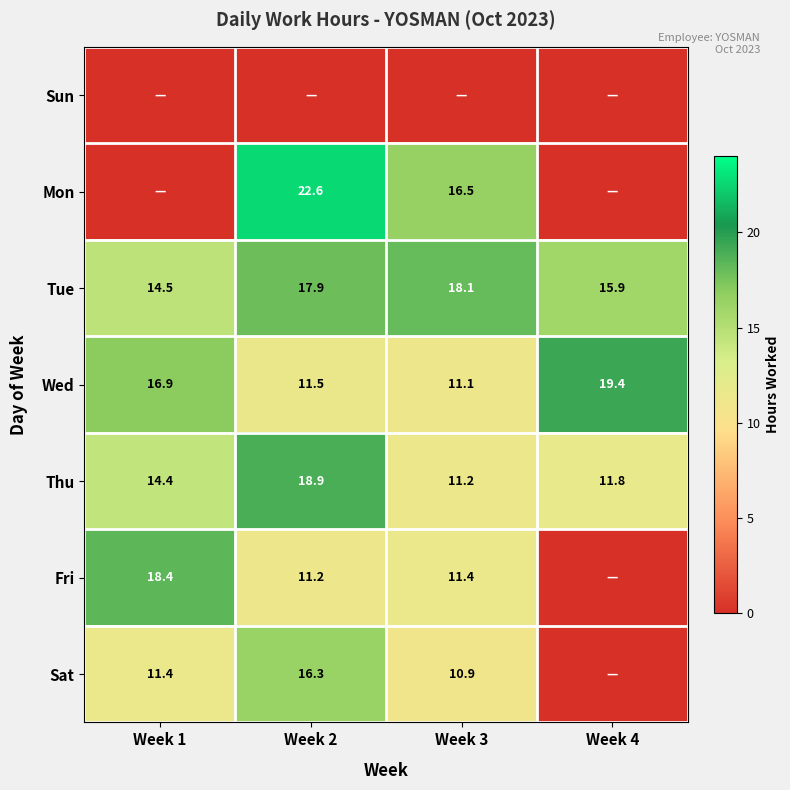

Count the number of data series in this chart.

7